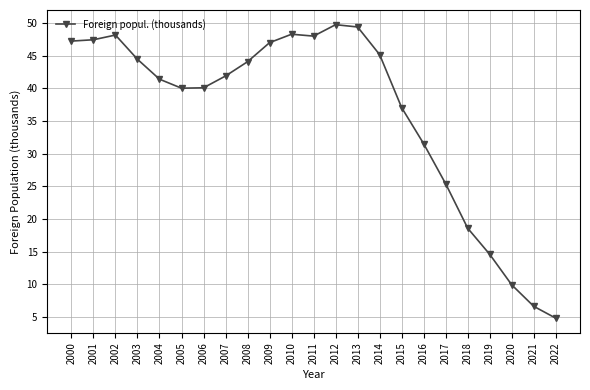

What is the change in value from 2007 to 2010?

+6.4